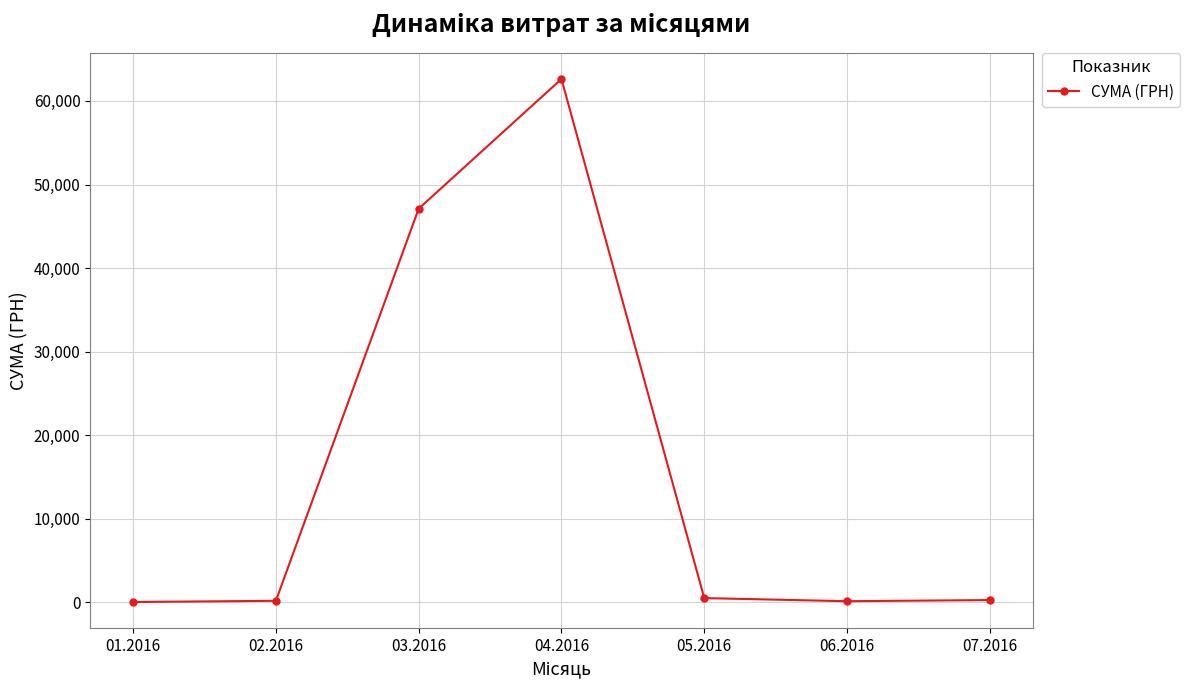

What is the sum of all values?

110862.0